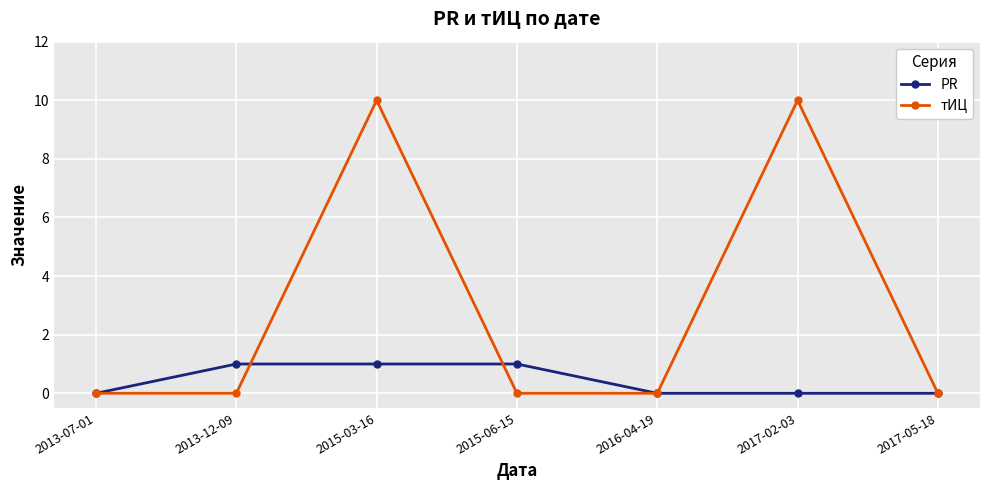

List the series in order of their peak value, highest first.

тИЦ, PR